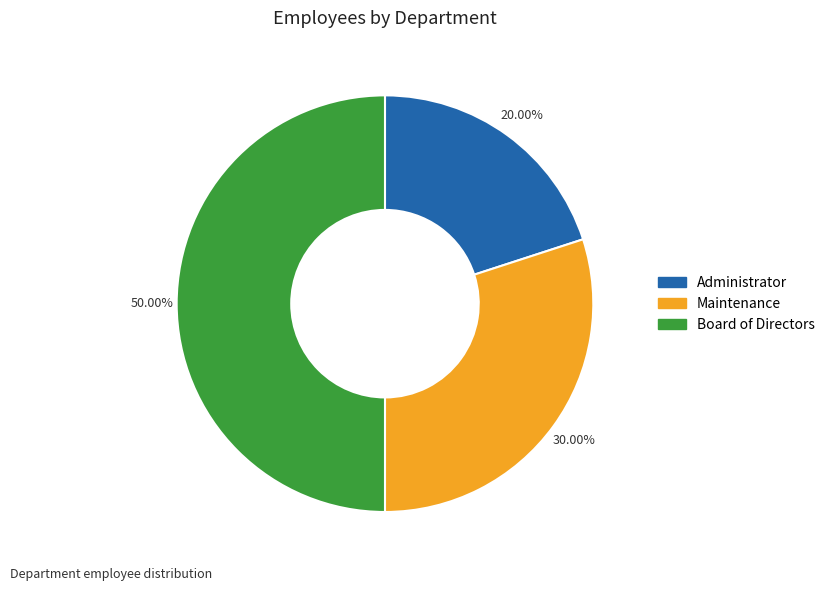

Do Maintenance and Board of Directors together represent more than half of the pie?

Yes